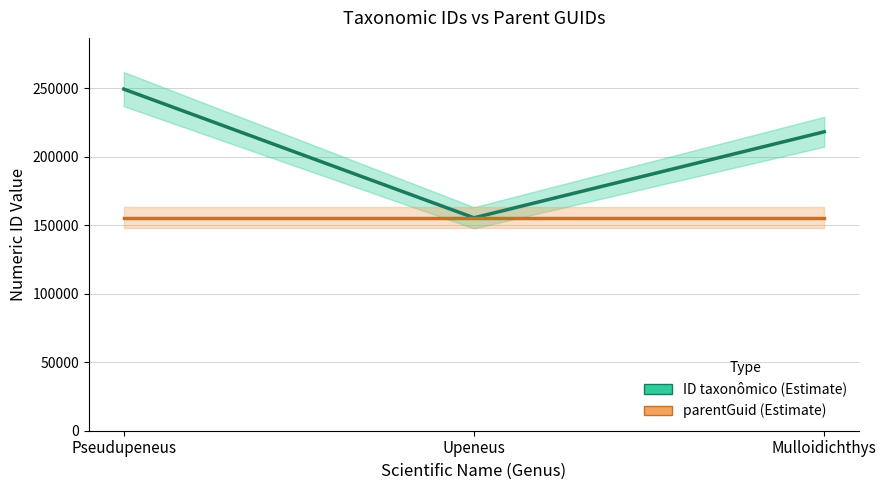

What is the total value across all series at Mulloidichthys?

373781